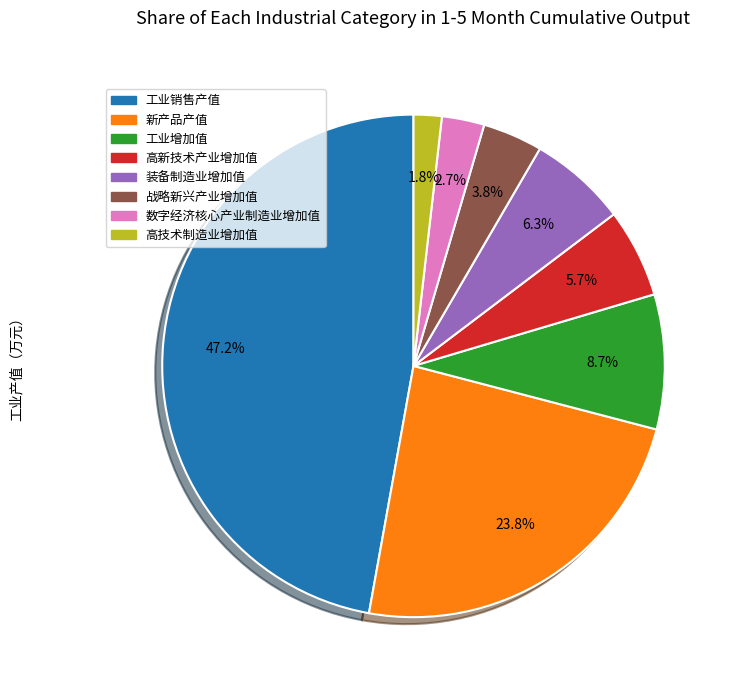

How many segments does this pie chart have?

8